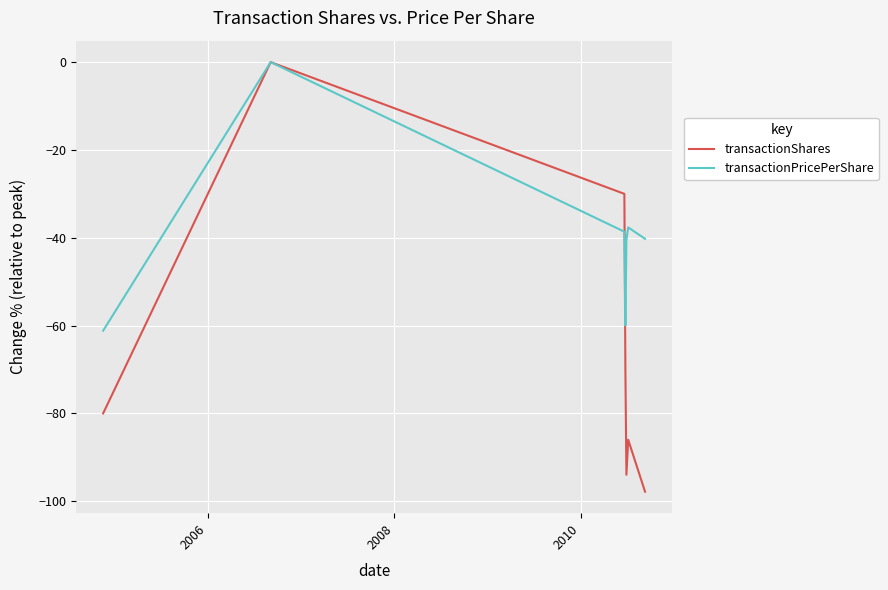

What is the smallest value displayed?

-97.8